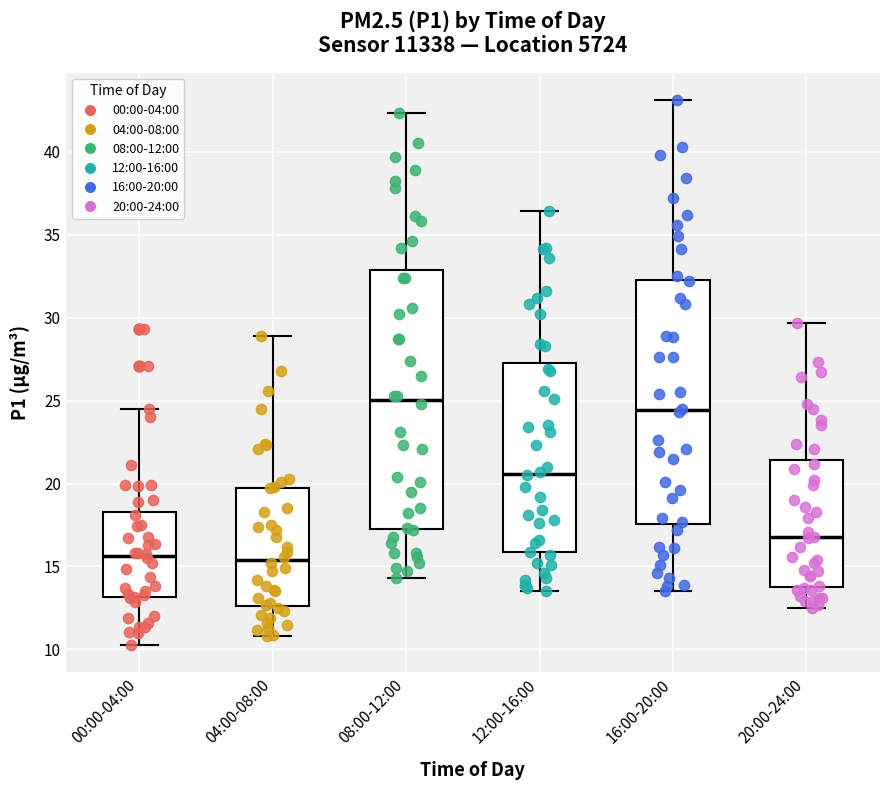

Where does the lower whisker of the box for 08:00-12:00 end on the y-axis? The values are not printed on the chart, so give them approximately, as read against the axis.

14.5